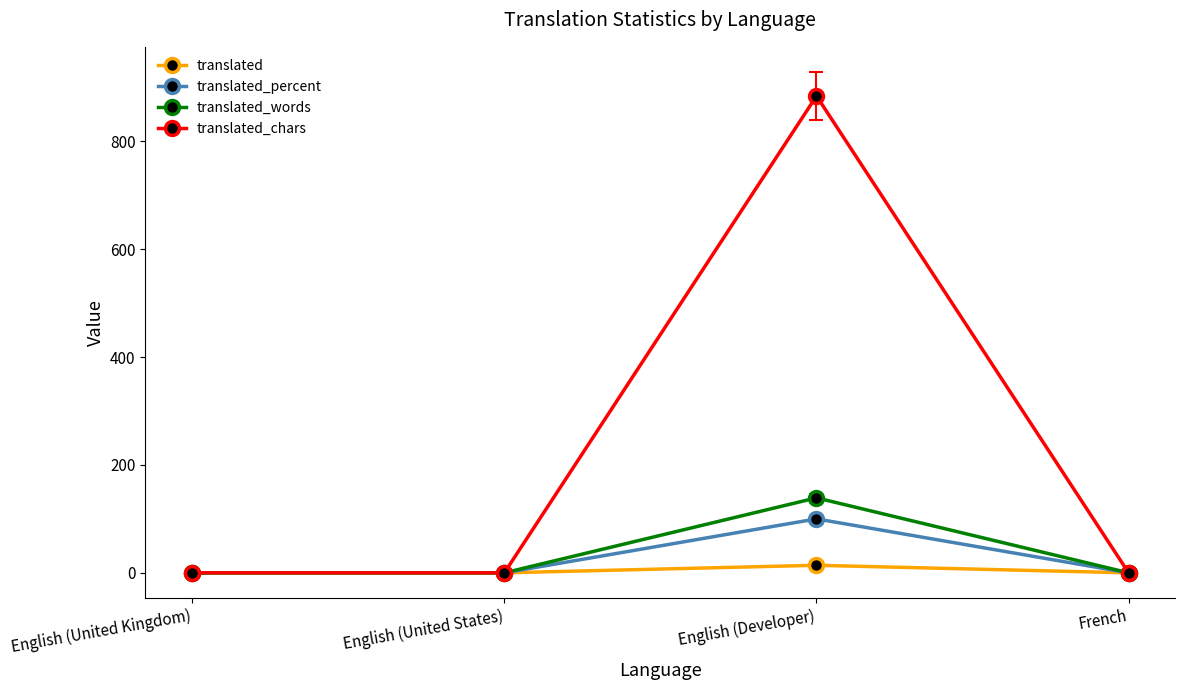

What is the difference between the maximum and minimum values in the translated_words series?

139